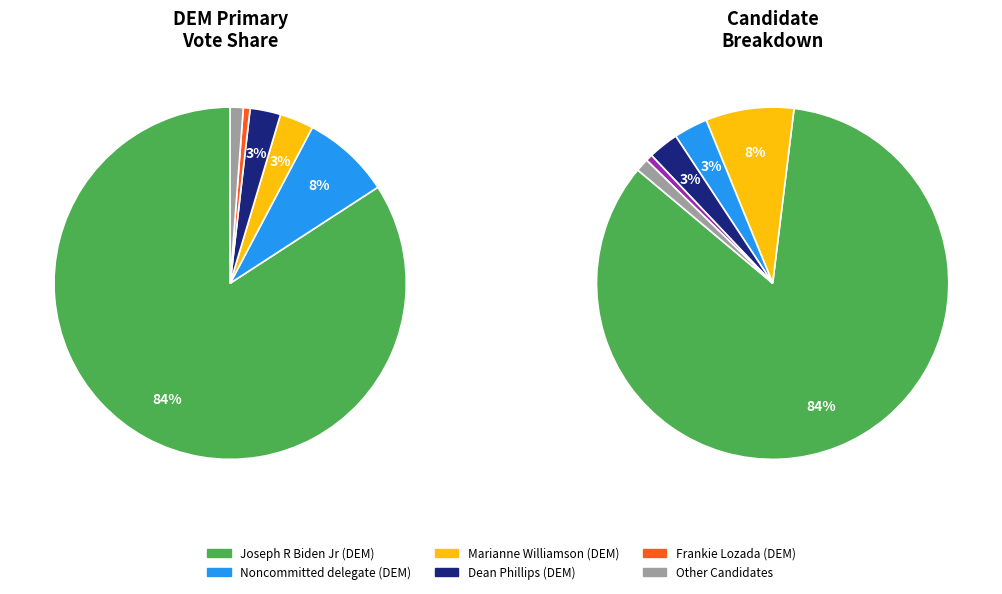

What is the ratio of the value at Jason Michael Palmer (DEM) to the value at Frankie Lozada (DEM)?

0.7